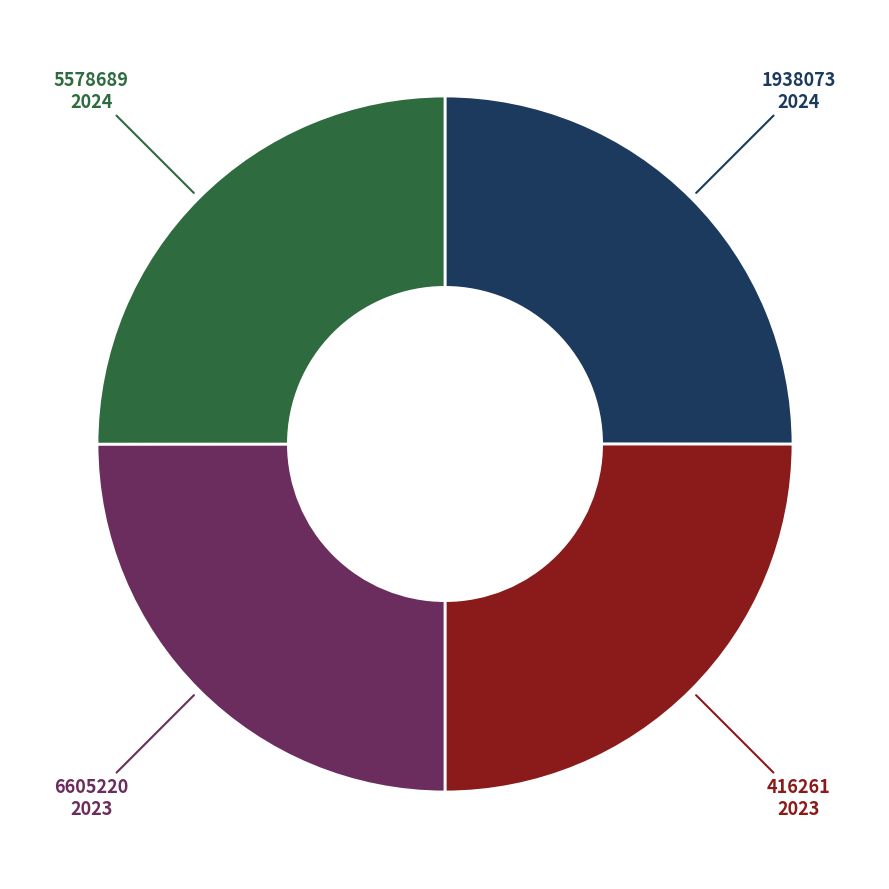

Is there any slice that represents more than half of the pie?

No